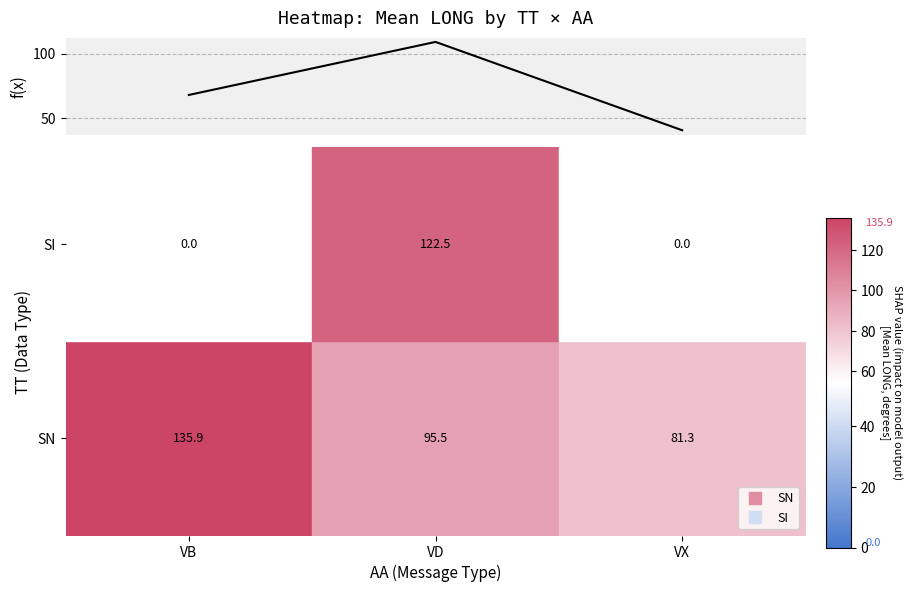

What is the difference between the maximum and minimum values?

68.3